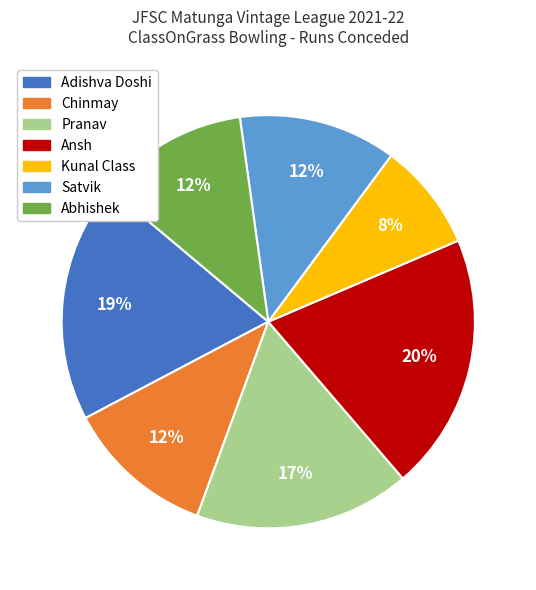

To the nearest percent, what is the difference between the largest and smallest slice percentages?

12%